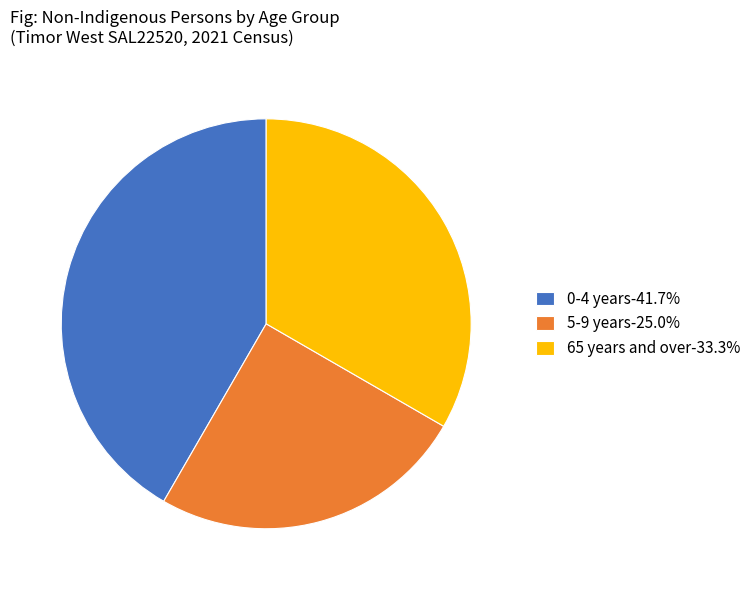

Do 65 years and over-33.3% and 5-9 years-25.0% together represent more than half of the pie?

Yes